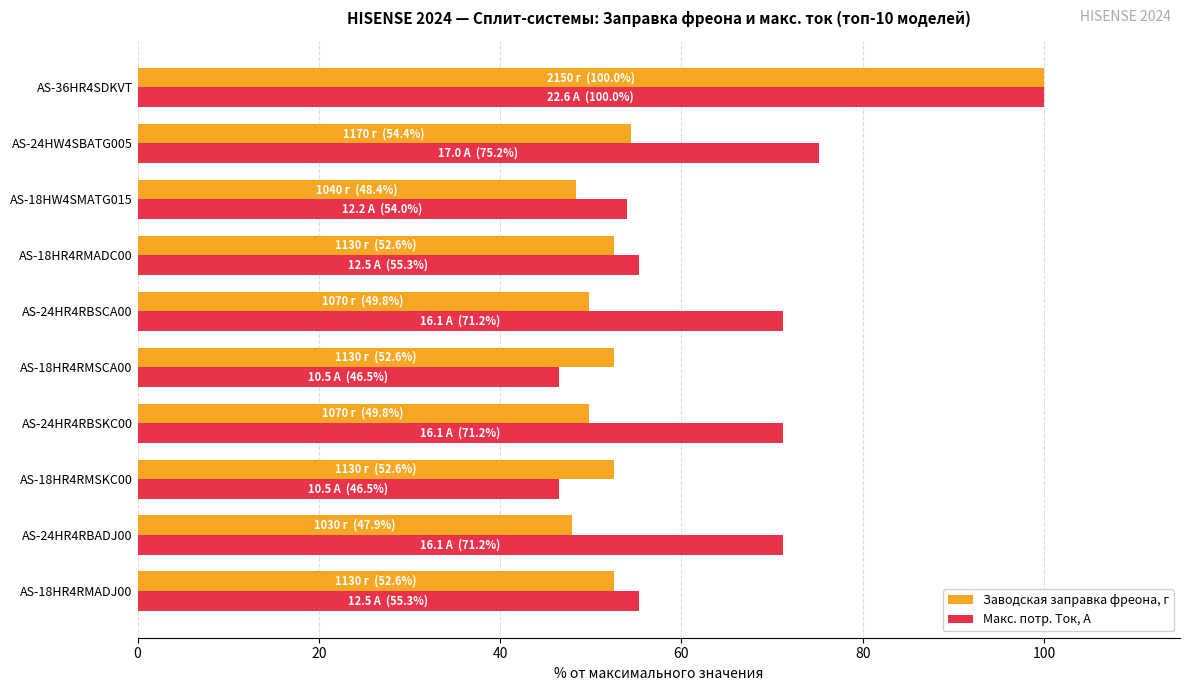

What is the sum of the Макс. потр. Ток, А values at AS-18HR4RMADJ00 and AS-36HR4SDKVT?

155.3